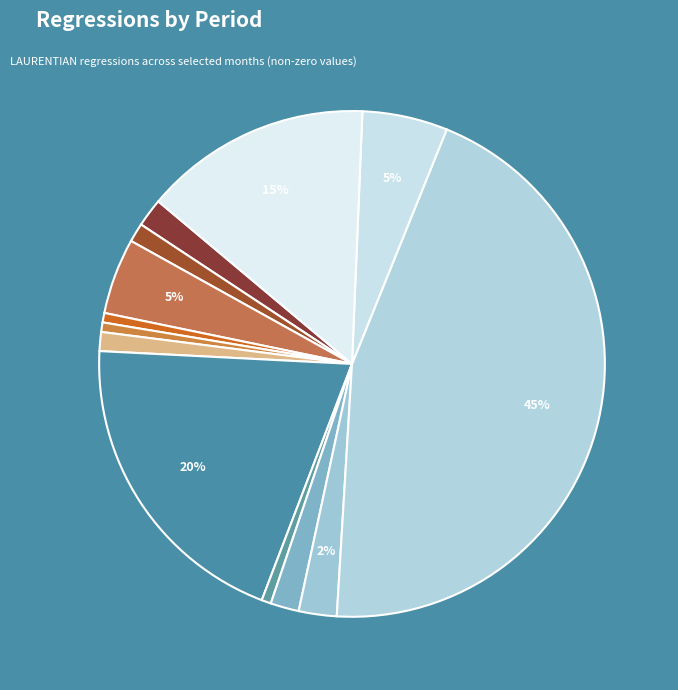

How many segments does this pie chart have?

13